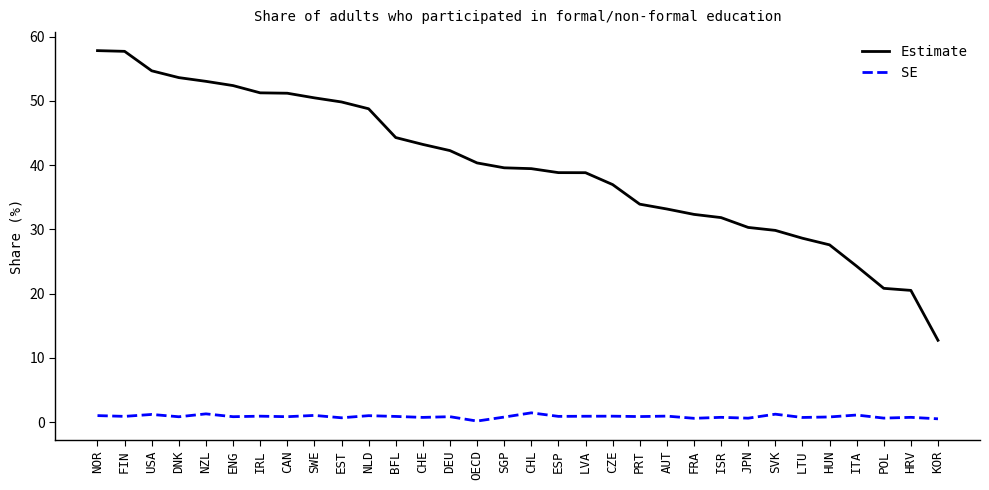

What is the approximate value of Estimate at ISR?

31.8